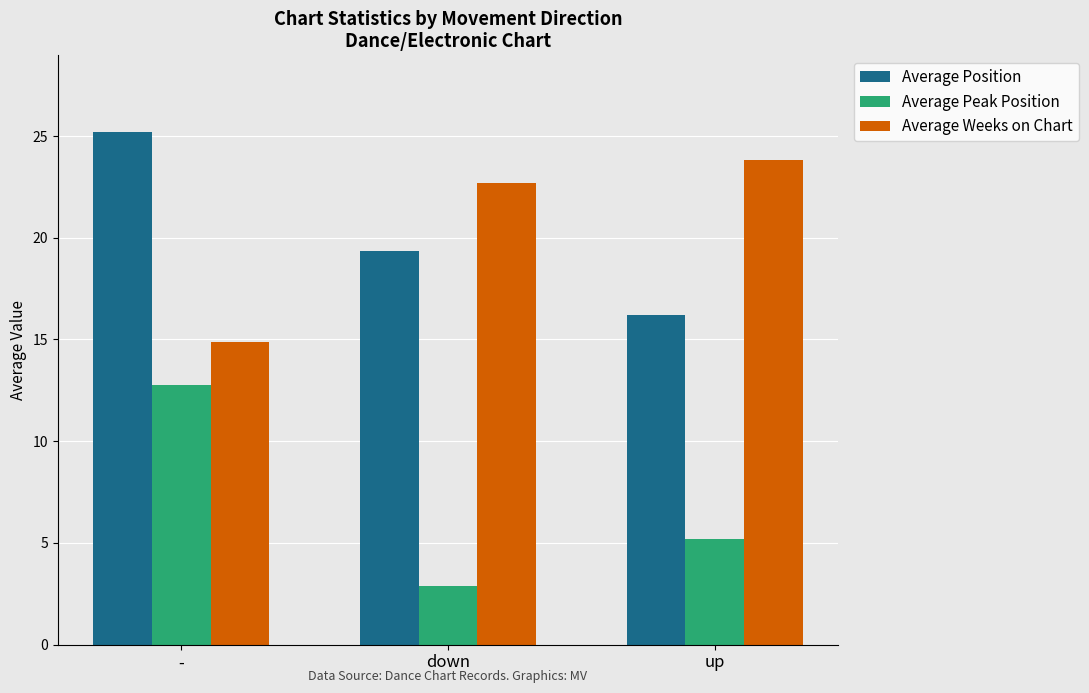

What is the difference between the highest and lowest values at up?

18.6